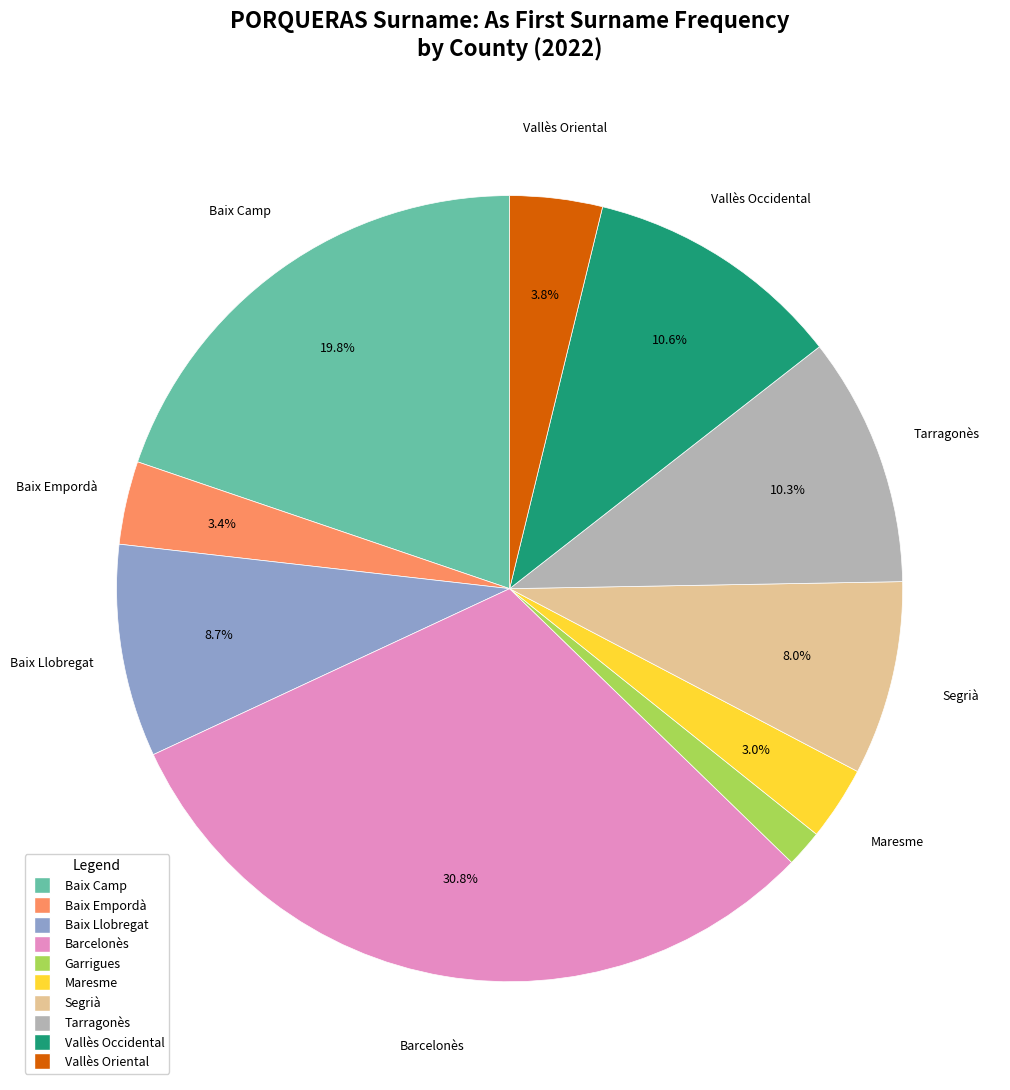

How many segments does this pie chart have?

10